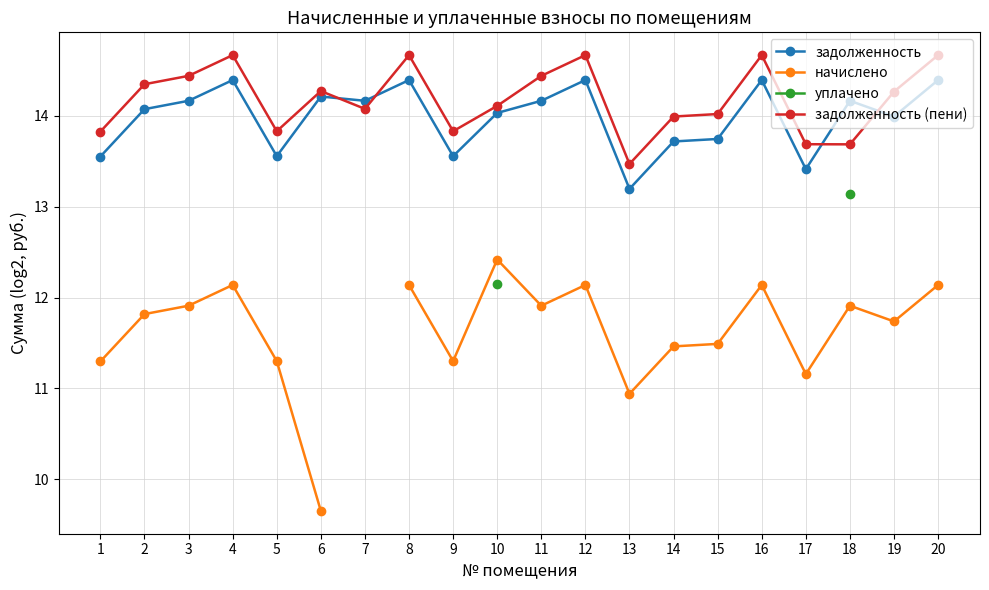

True or false: задолженность and задолженность (пени) cross at least once.

True